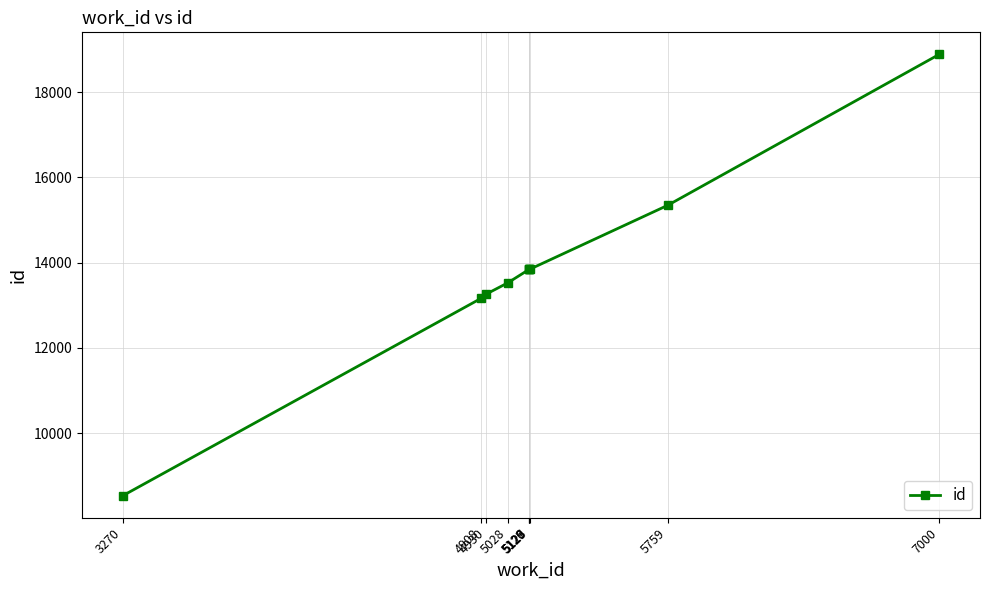

What is the approximate value at 5128?

13841